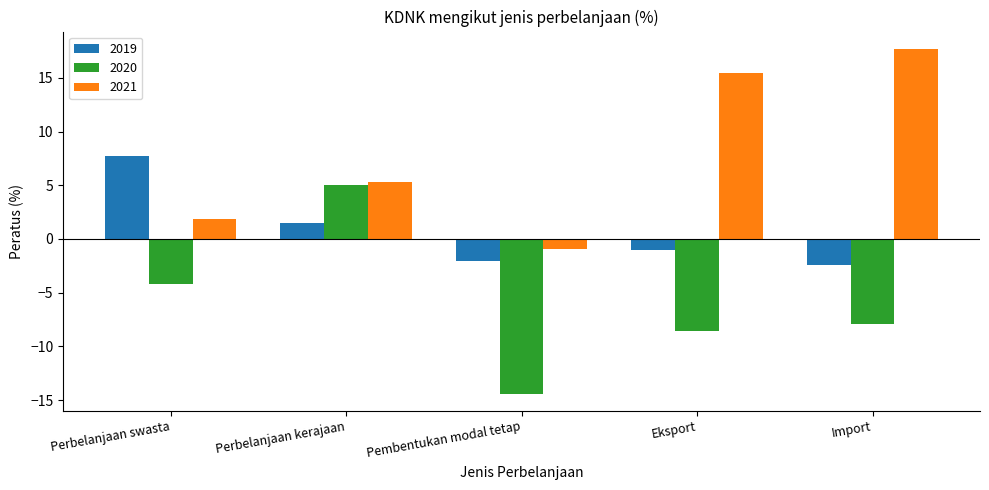

What is the value of the 2020 bar at the 2nd from the left?

5.0